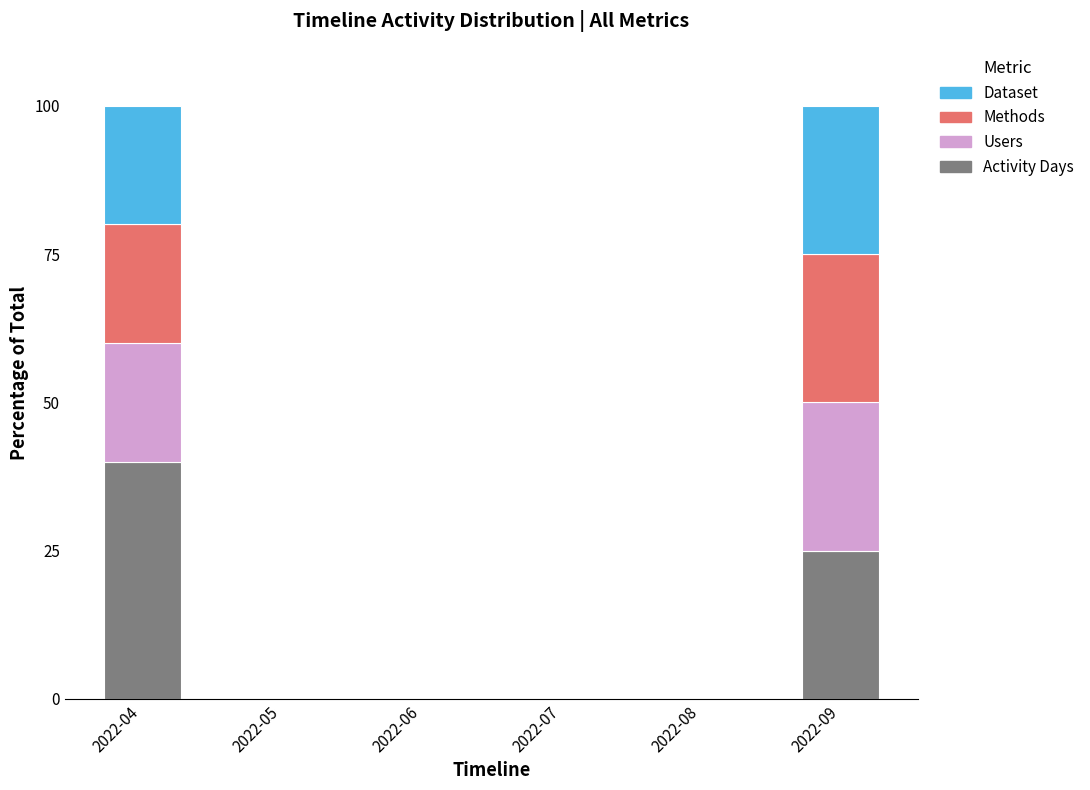

How many distinct data groups are displayed?

4